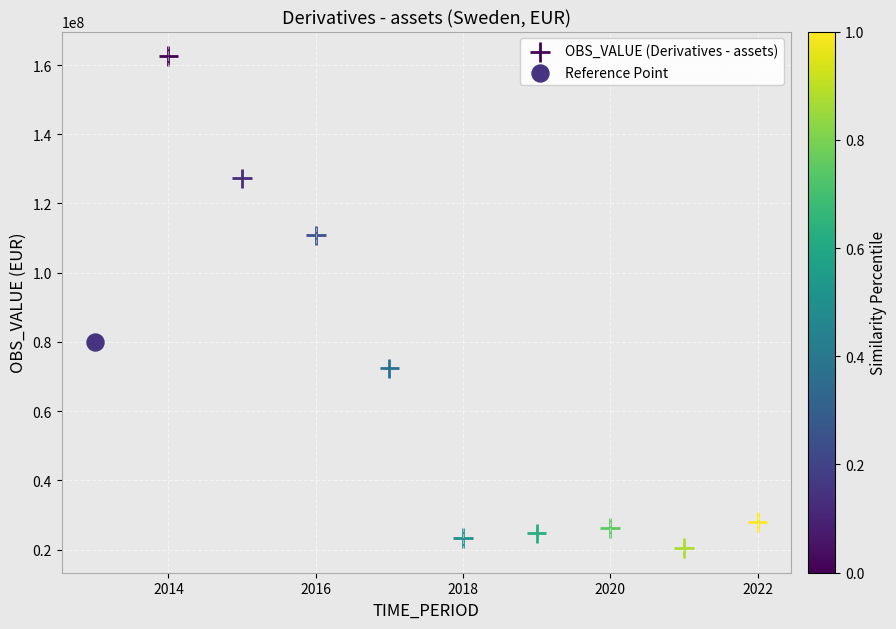

What are all the series names shown in the legend?

OBS_VALUE (Derivatives - assets), Reference Point